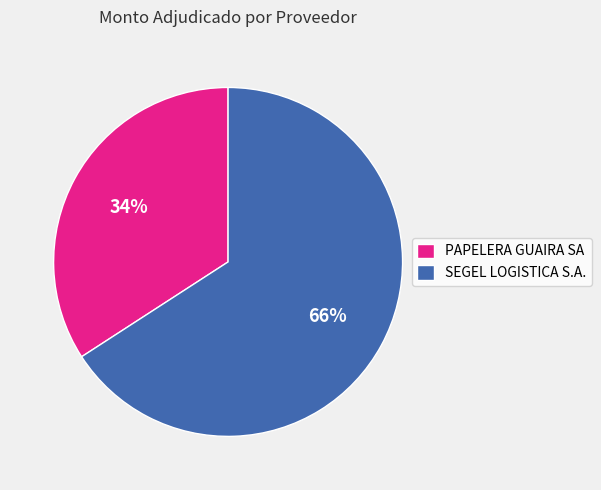

To the nearest percent, what is the combined percentage of SEGEL LOGISTICA S.A. and PAPELERA GUAIRA SA?

100%